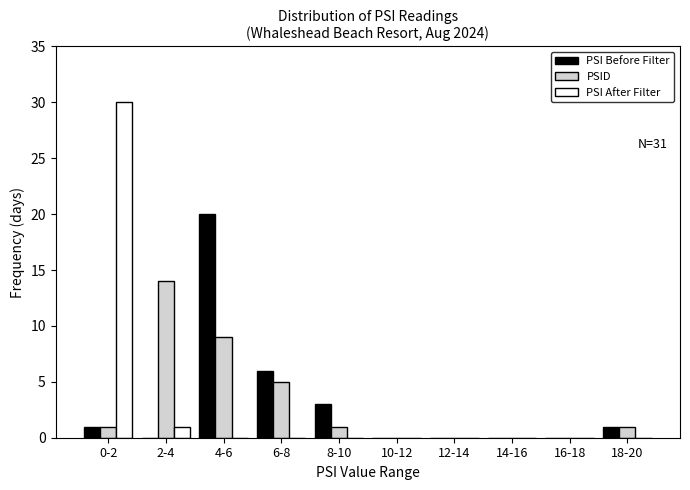

Reading left to right, extract all data points from this chart.

PSI Before Filter: 0-2=1	2-4=0	4-6=20	6-8=6	8-10=3	10-12=0	12-14=0	14-16=0	16-18=0	18-20=1
PSID: 0-2=1	2-4=14	4-6=9	6-8=5	8-10=1	10-12=0	12-14=0	14-16=0	16-18=0	18-20=1
PSI After Filter: 0-2=30	2-4=1	4-6=0	6-8=0	8-10=0	10-12=0	12-14=0	14-16=0	16-18=0	18-20=0